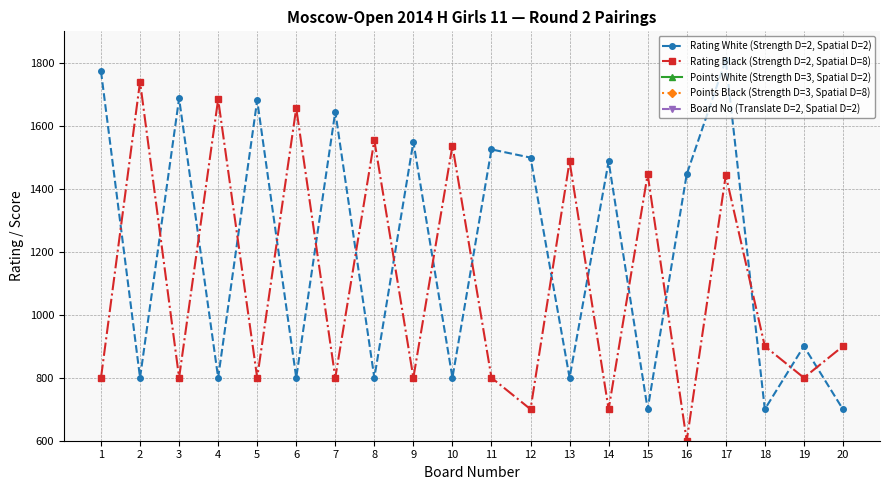

Which series has the largest range (max minus min)?

Rating Black (Strength D=2, Spatial D=8)